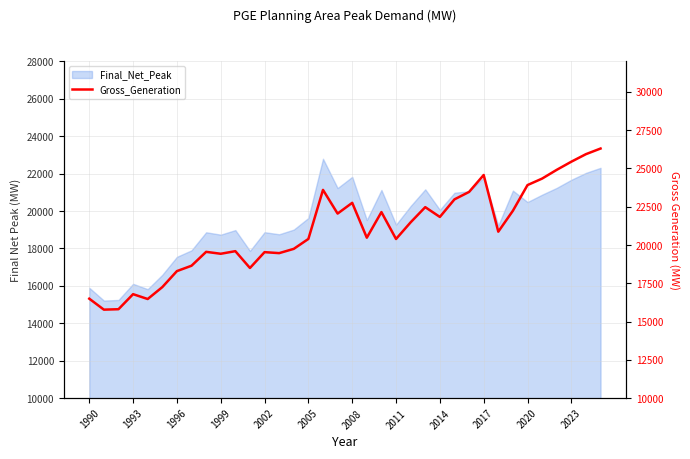

True or false: there are more than 1 points higher than both neighbors.

True